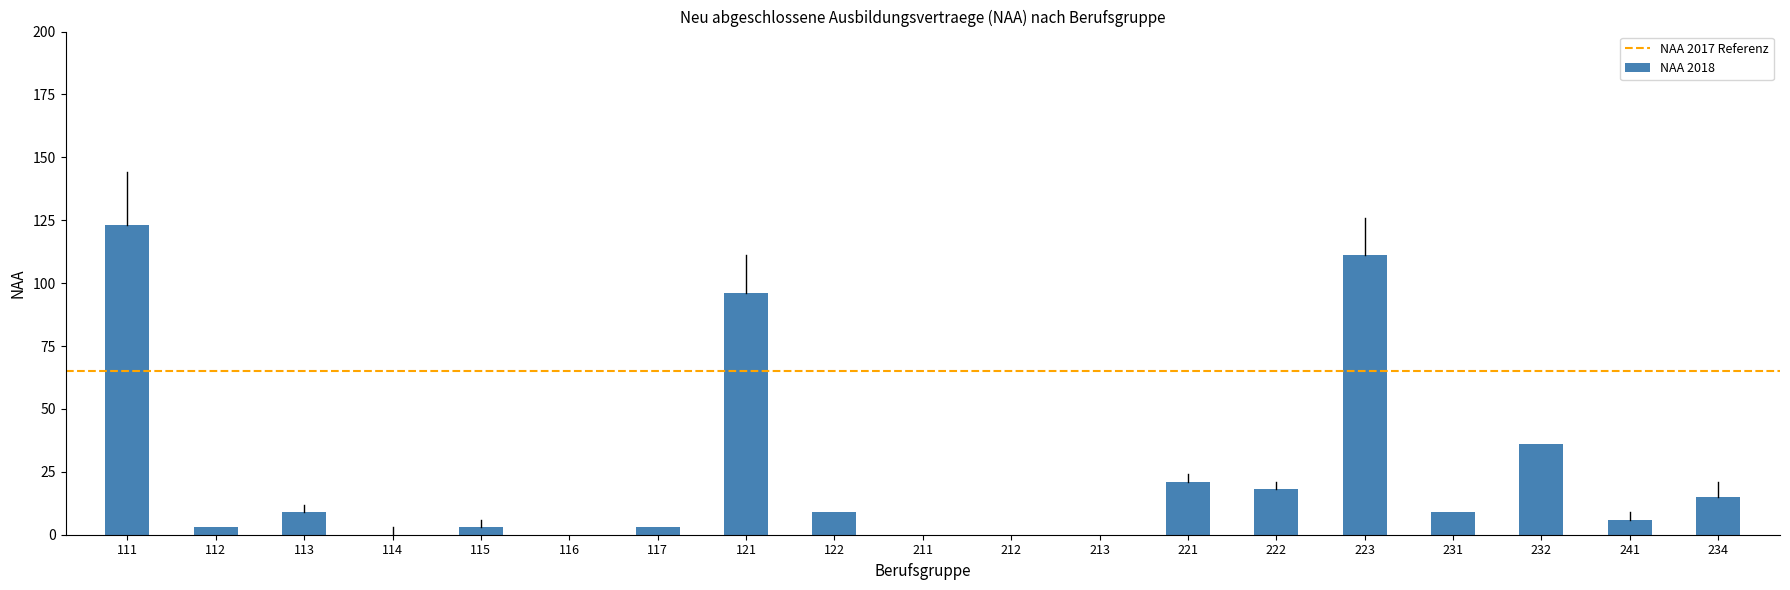

What is the sum of the values at 117 and 221?

24